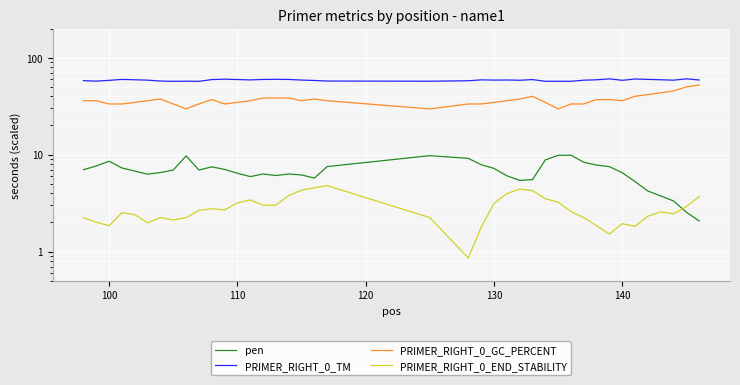

Is this an area chart (filled region under the line)?

No